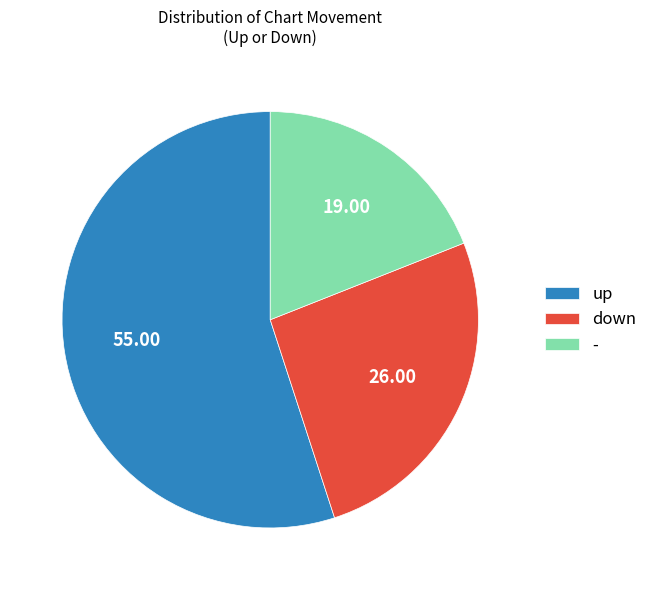

What is the ratio of the value at - to the value at up?

0.3